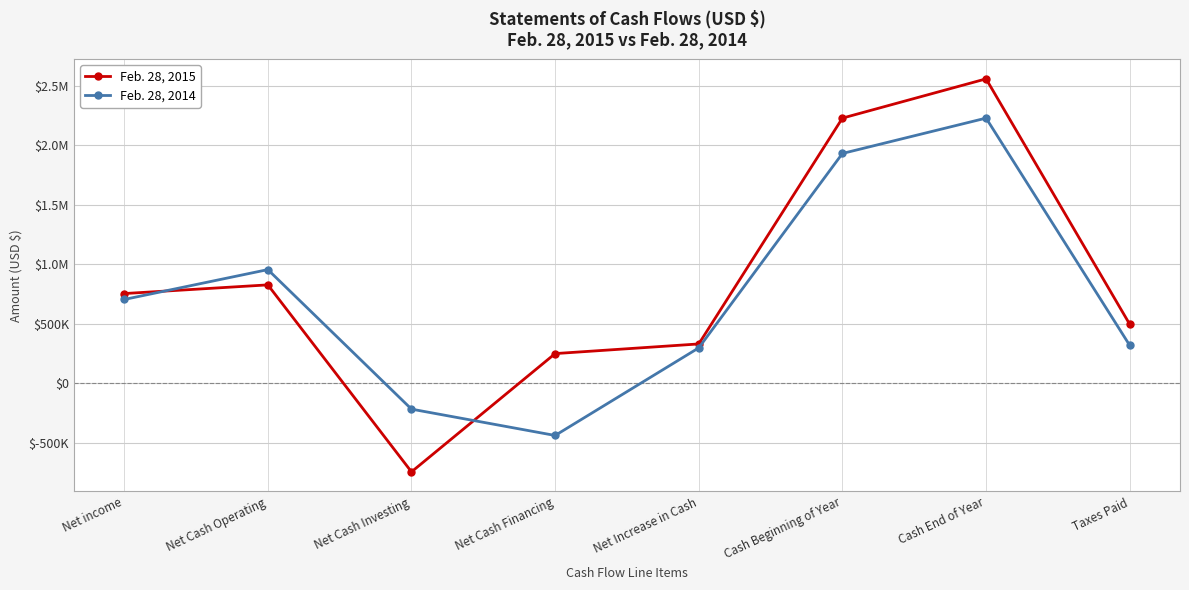

How many intersections are there between Feb. 28, 2014 and Feb. 28, 2015?

2